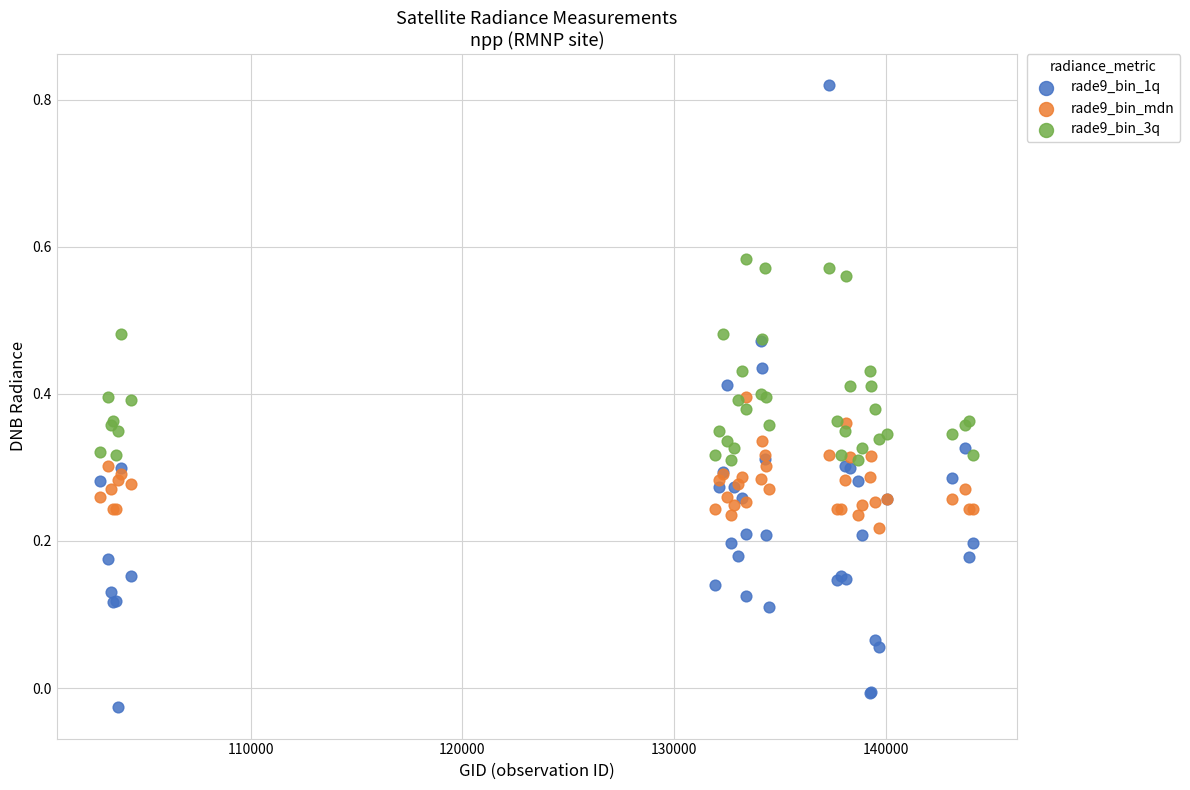

What are all the series names shown in the legend?

rade9_bin_1q, rade9_bin_mdn, rade9_bin_3q